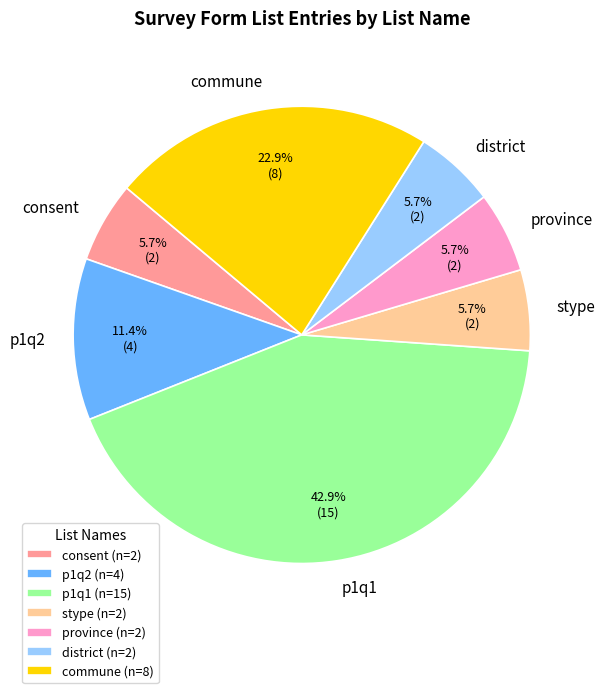

Is there any slice that represents more than half of the pie?

No